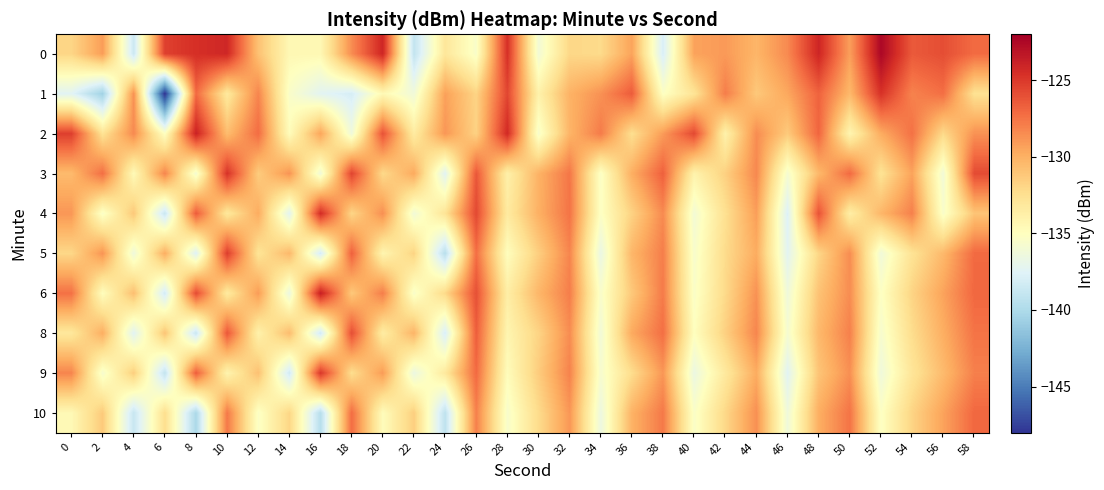

Reading left to right, what are all the values shown in this chart?

0: 0=-131.9	2=-129.2	4=-138.6	6=-125.4	8=-124.6	10=-124.2	12=-130.8	14=-134.4	16=-134.4	18=-128.5	20=-124.1	22=-139.0	24=-133.0	26=-135.5	28=-124.6	30=-136.0	32=-132.0	34=-132.2	36=-129.4	38=-137.9	40=-129.4	42=-129.0	44=-130.3	46=-128.4	48=-124.1	50=-129.2	52=-122.5	54=-126.4	56=-125.9	58=-127.2
1: 0=-137.4	2=-140.6	4=-128.7	6=-148.0	8=-127.1	10=-133.2	12=-128.2	14=-135.4	16=-137.3	18=-138.1	20=-134.5	22=-136.2	24=-129.3	26=-131.8	28=-125.6	30=-133.9	32=-130.1	34=-128.7	36=-126.5	38=-135.2	40=-132.8	42=-127.9	44=-131.2	46=-129.6	48=-126.8	50=-130.4	52=-124.7	54=-128.1	56=-127.3	58=-132.6
2: 0=-125.3	2=-132.7	4=-128.4	6=-135.1	8=-123.9	10=-130.6	12=-127.2	14=-134.8	16=-129.5	18=-136.3	20=-126.1	22=-133.4	24=-128.9	26=-131.7	28=-124.3	30=-135.6	32=-130.2	34=-127.8	36=-132.4	38=-129.1	40=-125.7	42=-133.9	44=-128.5	46=-131.3	48=-126.9	50=-134.2	52=-129.8	54=-127.4	56=-132.1	58=-128.7
3: 0=-130.5	2=-127.3	4=-134.6	6=-128.2	8=-135.9	10=-124.7	12=-131.4	14=-128.8	16=-136.2	18=-125.5	20=-132.1	22=-129.7	24=-137.4	26=-126.3	28=-133.8	30=-130.1	32=-127.6	34=-135.3	36=-129.9	38=-126.7	40=-134.0	42=-131.6	44=-128.3	46=-135.8	48=-130.4	50=-127.1	52=-132.7	54=-129.4	56=-136.1	58=-125.8
4: 0=-128.9	2=-135.4	4=-131.2	6=-138.7	8=-126.5	10=-133.1	12=-129.8	14=-137.3	16=-124.4	18=-131.9	20=-128.6	22=-136.1	24=-132.8	26=-125.7	28=-133.3	30=-130.0	32=-127.5	34=-135.2	36=-131.7	38=-128.4	40=-136.0	42=-132.5	44=-129.2	46=-137.7	48=-126.1	50=-133.6	52=-130.3	54=-128.0	56=-135.5	58=-131.0
5: 0=-132.0	2=-128.8	4=-136.3	6=-129.9	8=-137.6	10=-125.2	12=-132.8	14=-130.4	16=-138.1	18=-126.7	20=-134.2	22=-131.8	24=-139.5	26=-127.3	28=-134.9	30=-131.5	32=-128.2	34=-136.7	36=-130.3	38=-127.9	40=-135.6	42=-132.2	44=-129.8	46=-137.3	48=-131.9	50=-128.5	52=-136.2	54=-132.7	56=-130.4	58=-127.1
6: 0=-127.4	2=-134.9	4=-130.7	6=-138.2	8=-125.8	10=-133.3	12=-129.1	14=-136.6	16=-123.7	18=-131.2	20=-127.9	22=-135.5	24=-132.1	26=-126.0	28=-133.6	30=-130.3	32=-127.9	34=-135.5	36=-131.2	38=-127.8	40=-135.4	42=-132.1	44=-128.7	46=-136.3	48=-130.9	50=-128.5	52=-135.2	54=-131.8	56=-129.4	58=-127.0
8: 0=-133.1	2=-129.9	4=-137.4	6=-131.0	8=-138.7	10=-126.3	12=-133.9	14=-130.6	16=-138.3	18=-125.9	20=-133.5	22=-130.2	24=-137.9	26=-126.6	28=-134.2	30=-131.8	32=-128.5	34=-136.1	36=-129.7	38=-127.3	40=-135.0	42=-131.6	44=-128.2	46=-135.8	48=-130.4	50=-128.0	52=-135.7	54=-132.3	56=-129.9	58=-127.5
9: 0=-128.2	2=-135.7	4=-131.5	6=-139.0	8=-126.6	10=-134.1	12=-130.8	14=-138.3	16=-124.9	18=-132.4	20=-129.1	22=-136.6	24=-133.2	26=-127.1	28=-134.8	30=-131.4	32=-128.1	34=-135.7	36=-132.3	38=-128.9	40=-136.6	42=-133.2	44=-129.8	46=-137.4	48=-131.0	50=-128.6	52=-136.3	54=-132.9	56=-130.5	58=-128.0
10: 0=-134.5	2=-131.3	4=-138.8	6=-132.4	8=-140.1	10=-127.7	12=-135.3	14=-131.9	16=-139.6	18=-127.2	20=-134.8	22=-131.5	24=-139.2	26=-128.0	28=-135.6	30=-132.2	32=-128.9	34=-136.5	36=-130.1	38=-127.7	40=-135.4	42=-132.0	44=-128.6	46=-136.3	48=-129.9	50=-127.5	52=-135.2	54=-131.8	56=-129.4	58=-127.0